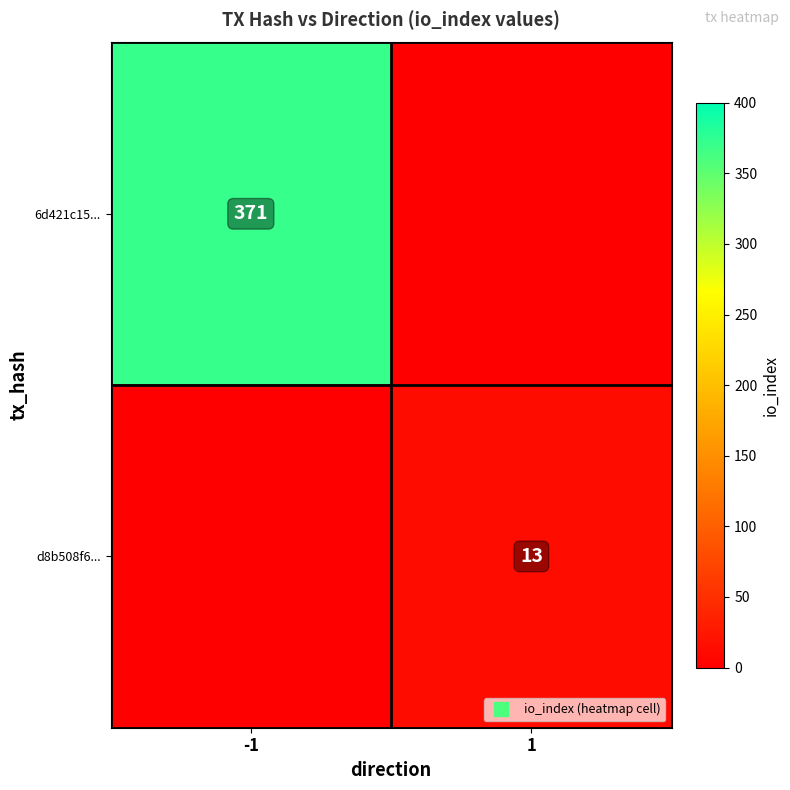

Is the value of d8b508f6... at -1 greater than the value of 6d421c15... at 1?

No